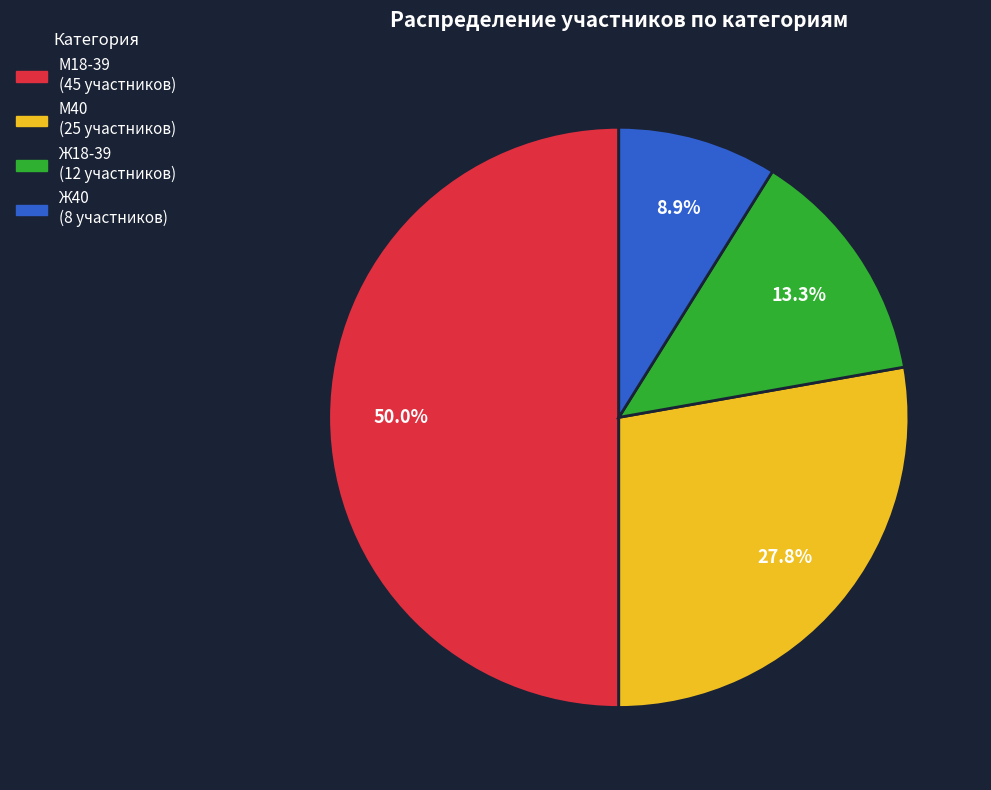

Does Ж40 represent more than half of the total?

No